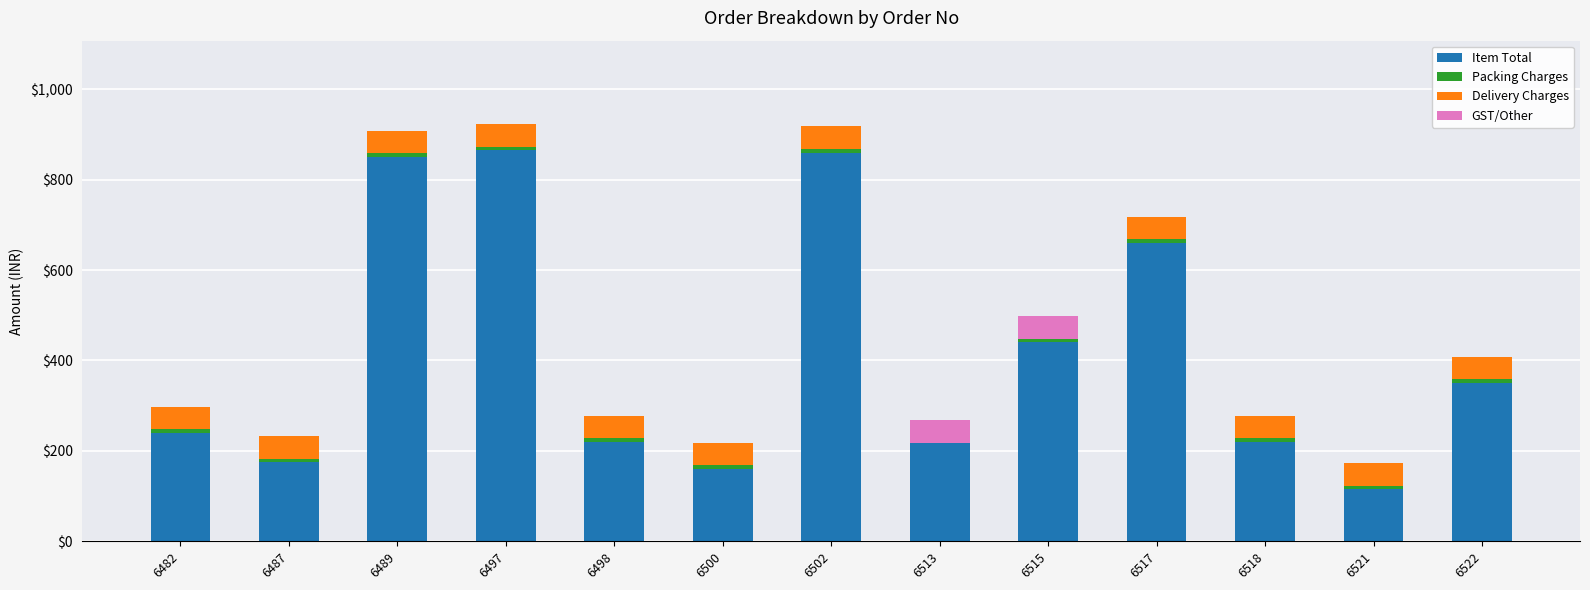

How many bars are there in each group?

4